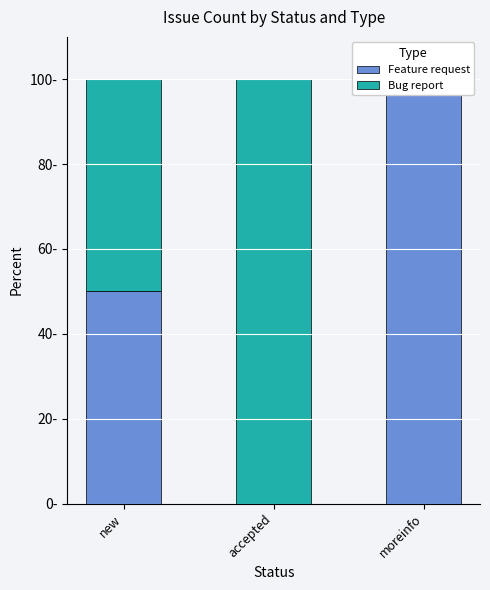

Is it true that Feature request equals 0 at accepted?

True